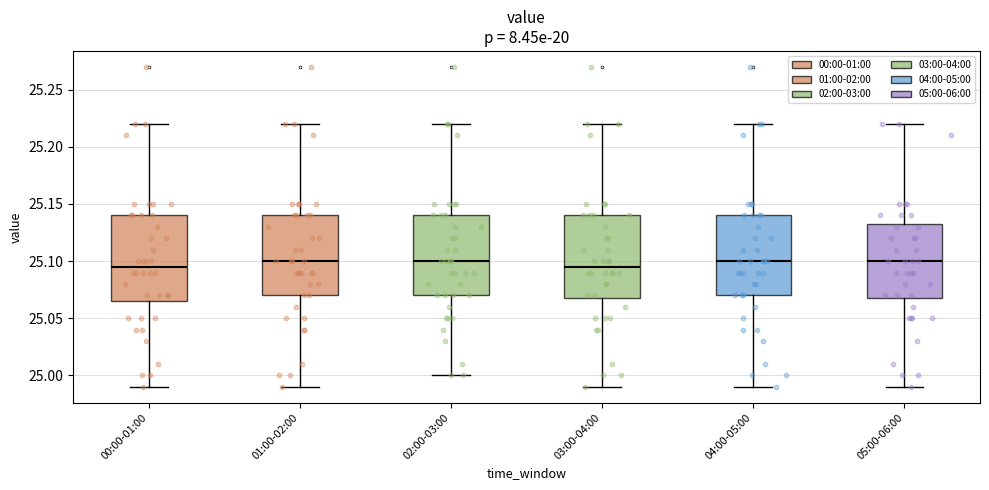

Where does the median line of the box for 04:00-05:00 sit on the y-axis? The values are not printed on the chart, so give them approximately, as read against the axis.

25.100